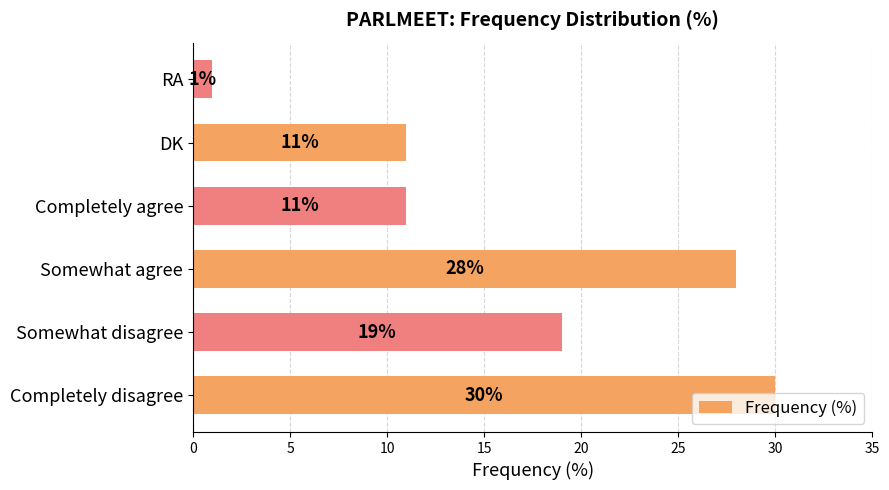

What is the sum of all values?

100